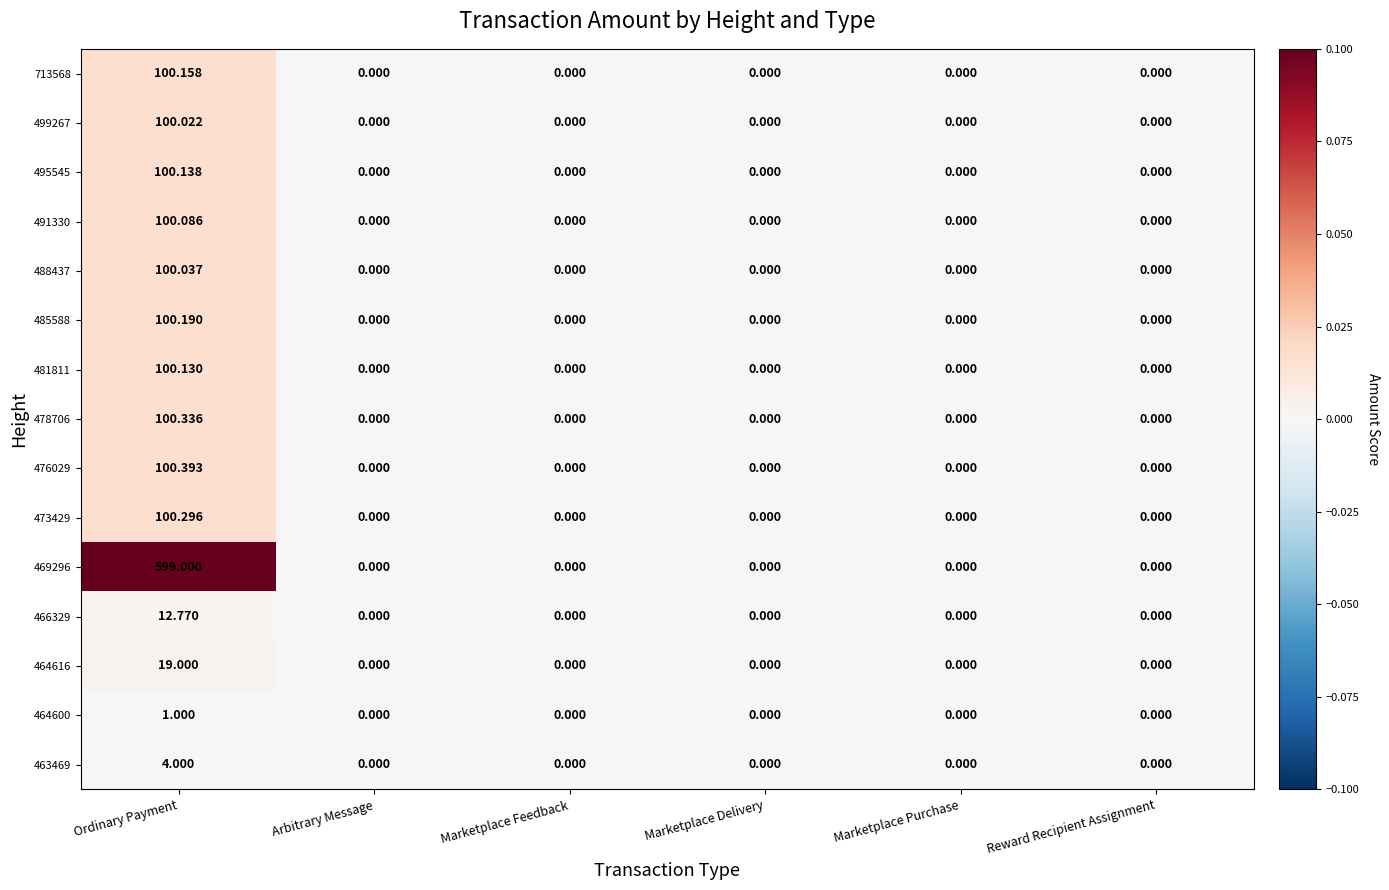

Which category has the highest value across all series?

Ordinary Payment